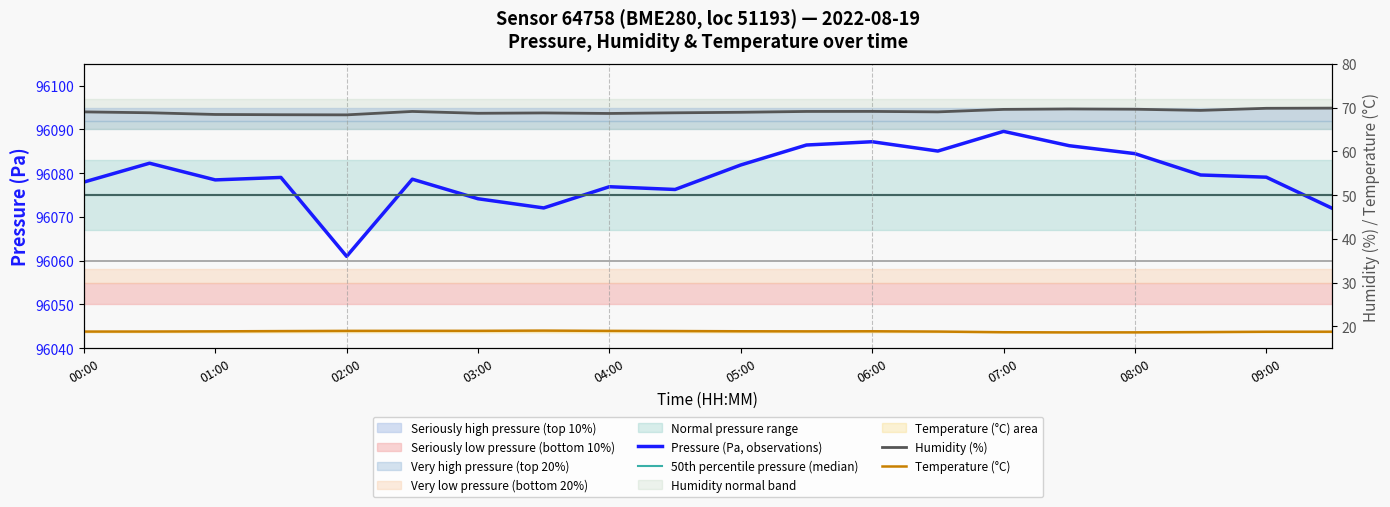

Where is Temperature (°C) nearest to the value 18?

15